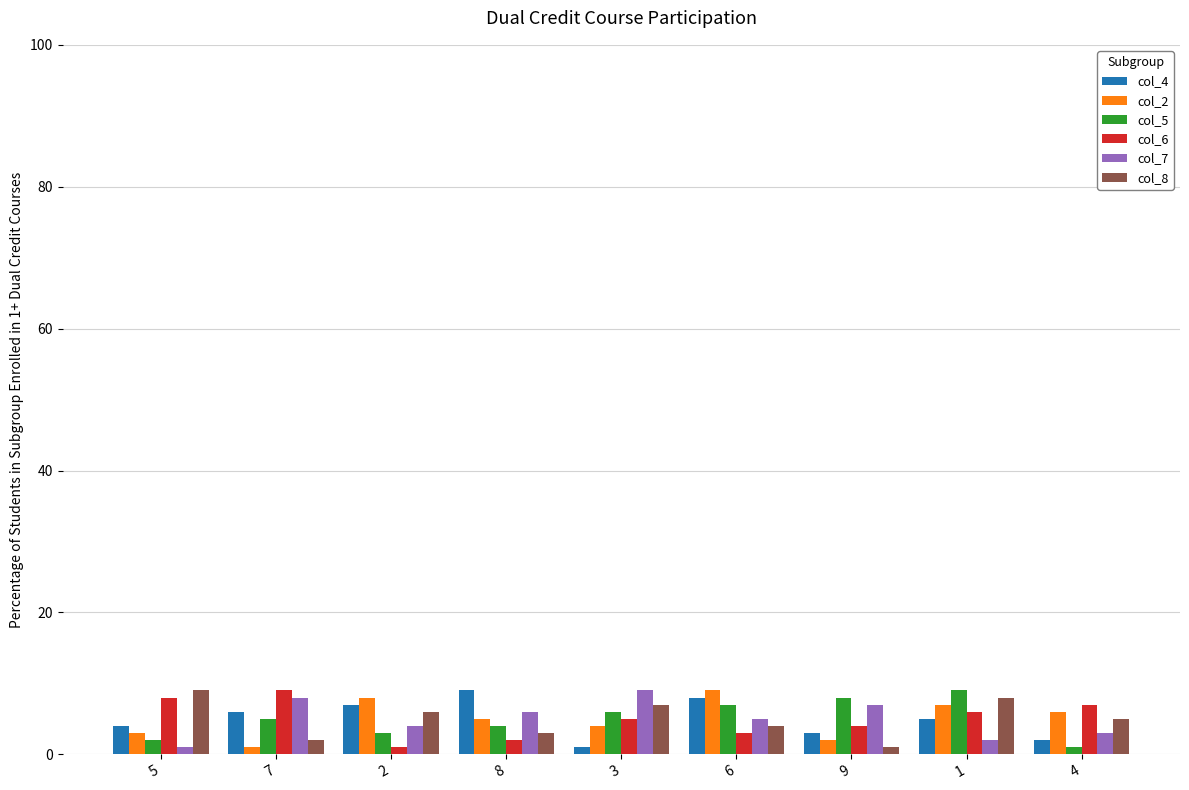

How many categories are shown in the chart?

9